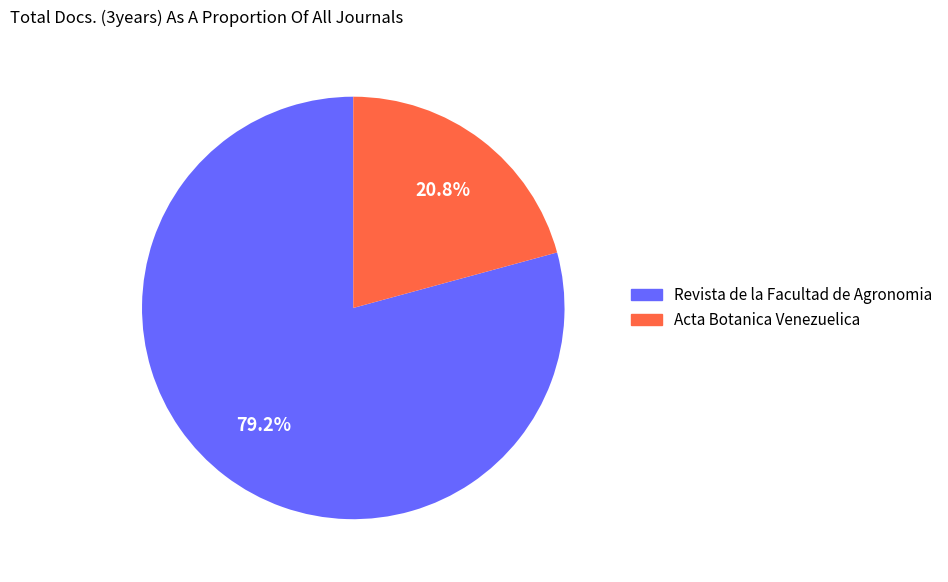

How many segments does this pie chart have?

2